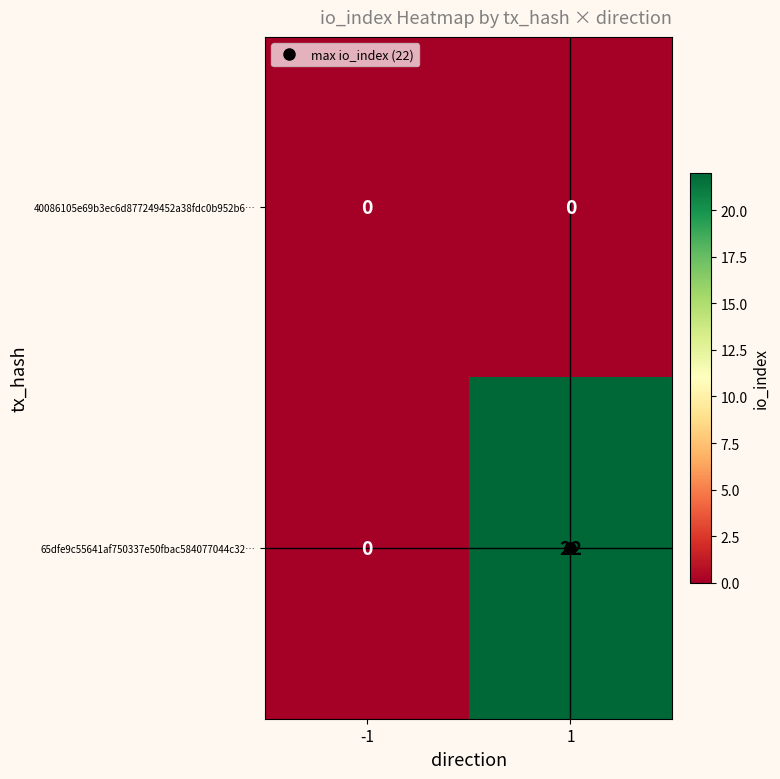

Is it true that 40086105e69b3ec6d877249452a38fdc0b952b6… equals 0 at -1?

True